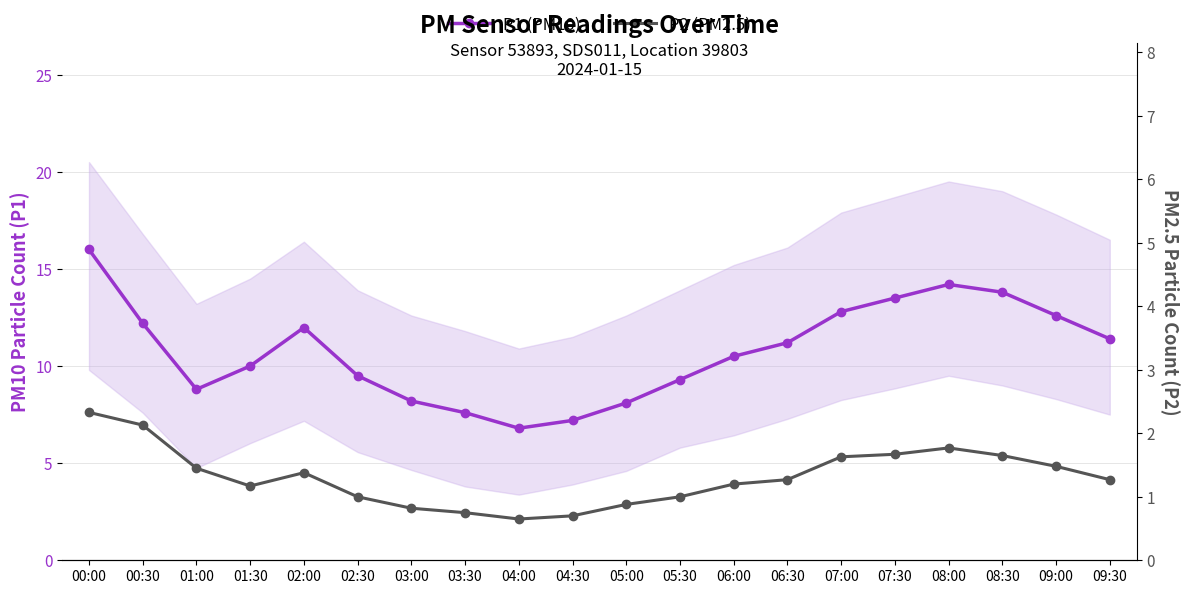

Which has a higher value, 03:30 or 08:00?

08:00